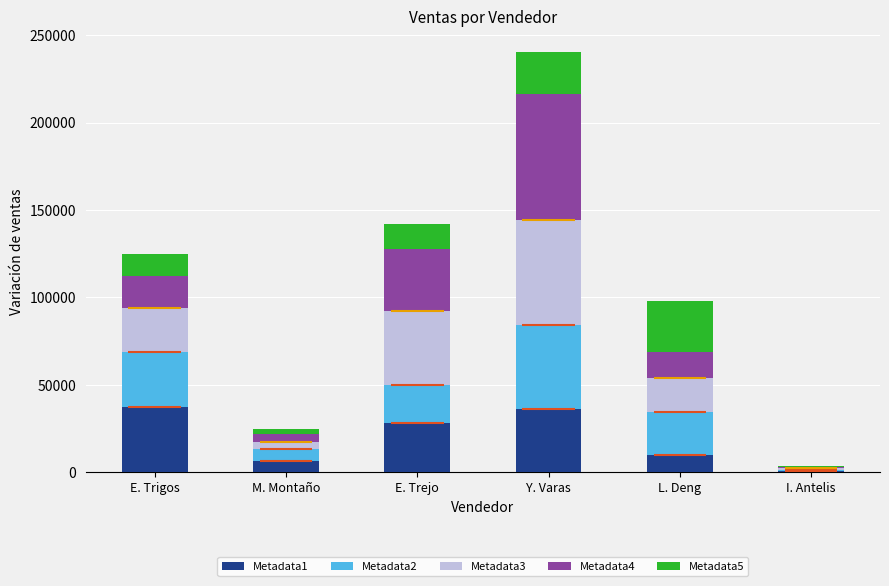

Reading right to left, transcribe all the data shown in this chart.

Metadata1: I. Antelis=720.0	L. Deng=9796.0	Y. Varas=36054.4	E. Trejo=28400.0	M. Montaño=6112.5	E. Trigos=37485.0
Metadata2: I. Antelis=720.0	L. Deng=24489.9	Y. Varas=48072.6	E. Trejo=21300.0	M. Montaño=7335.0	E. Trigos=31237.5
Metadata3: I. Antelis=720.0	L. Deng=19591.9	Y. Varas=60090.7	E. Trejo=42600.0	M. Montaño=3667.5	E. Trigos=24990.0
Metadata4: I. Antelis=720.0	L. Deng=14693.9	Y. Varas=72108.9	E. Trejo=35500.0	M. Montaño=4890.0	E. Trigos=18742.5
Metadata5: I. Antelis=720.0	L. Deng=29387.9	Y. Varas=24036.3	E. Trejo=14200.0	M. Montaño=2445.0	E. Trigos=12495.0